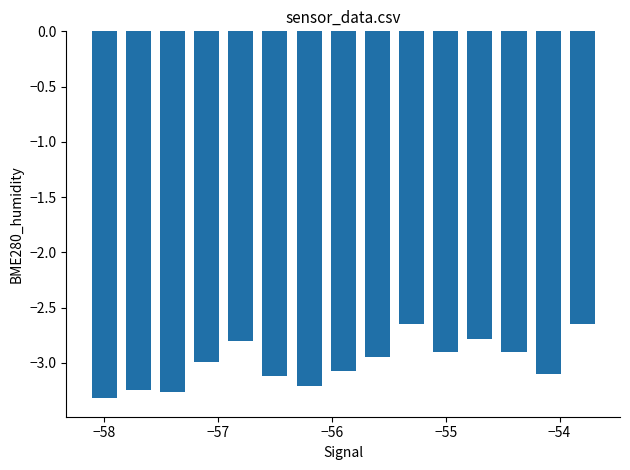

What is the difference between the maximum and minimum values?

0.7